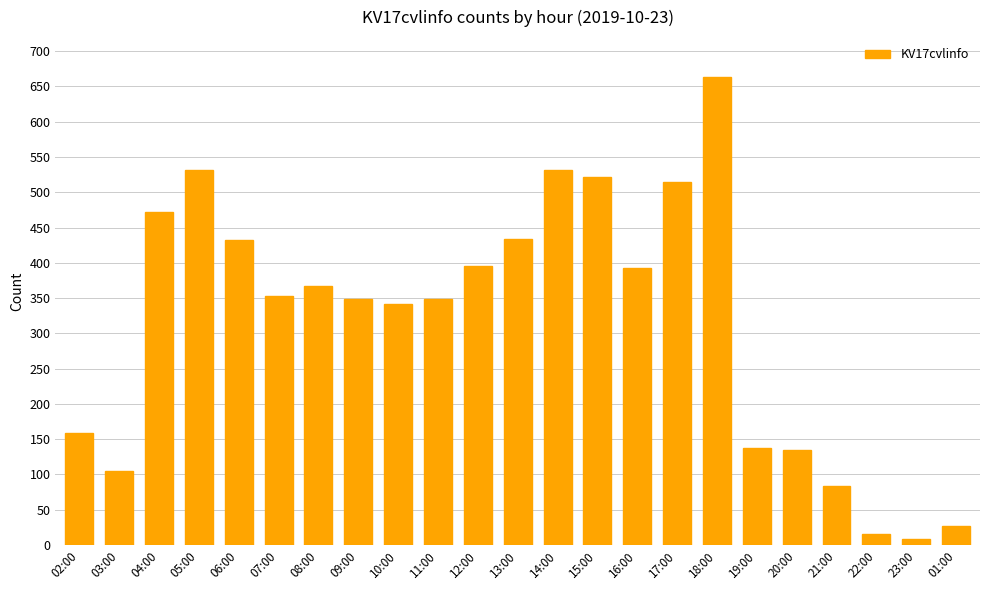

The value at 20:00 is 134. True or false?

True